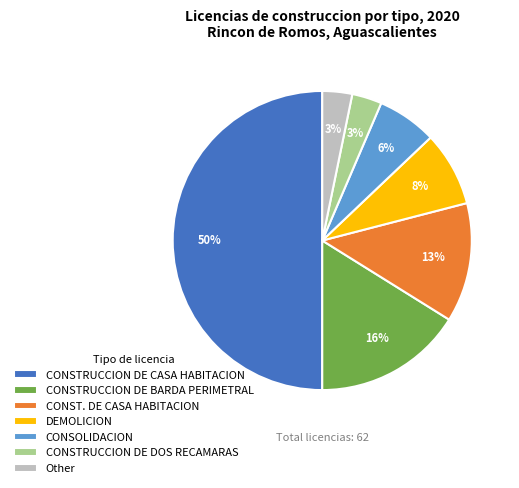

What is the ratio of the value at CONSTRUCCION DE DOS RECAMARAS to the value at Other?

1.0